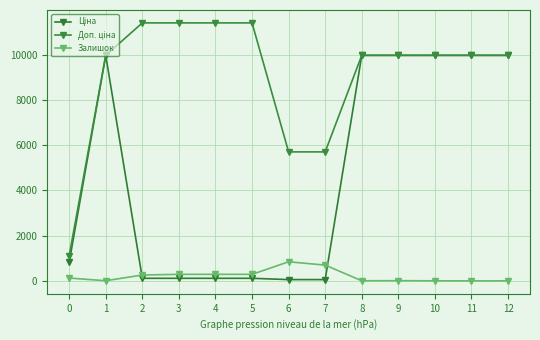

How many data points in Залишок are less than 125?

6